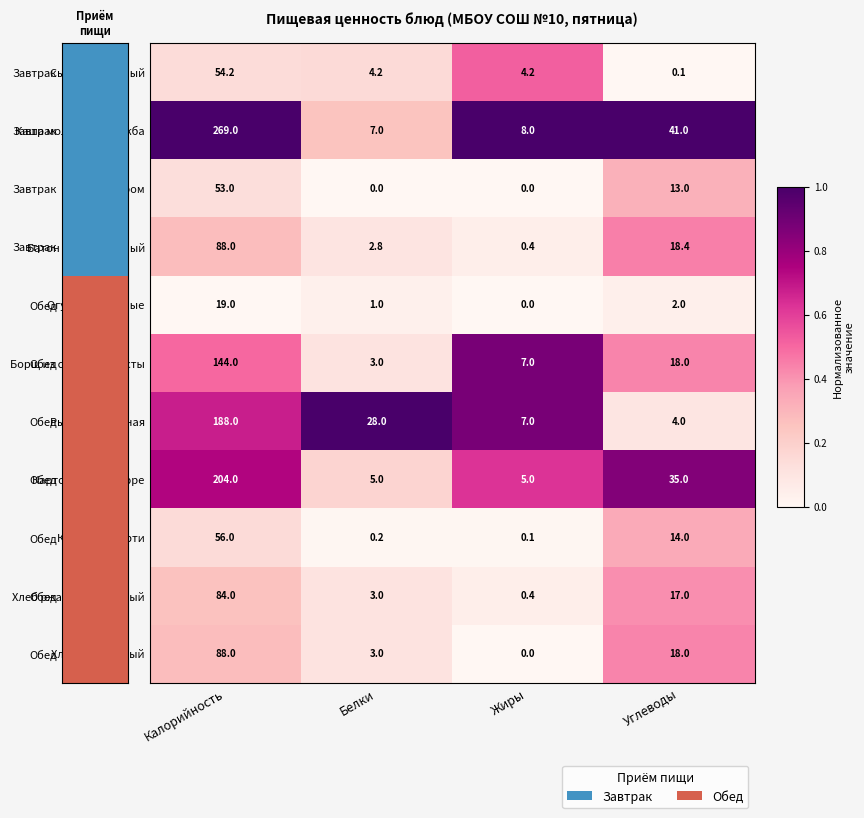

Is it true that Каша молочная Дружба equals 8.0 at Жиры?

True